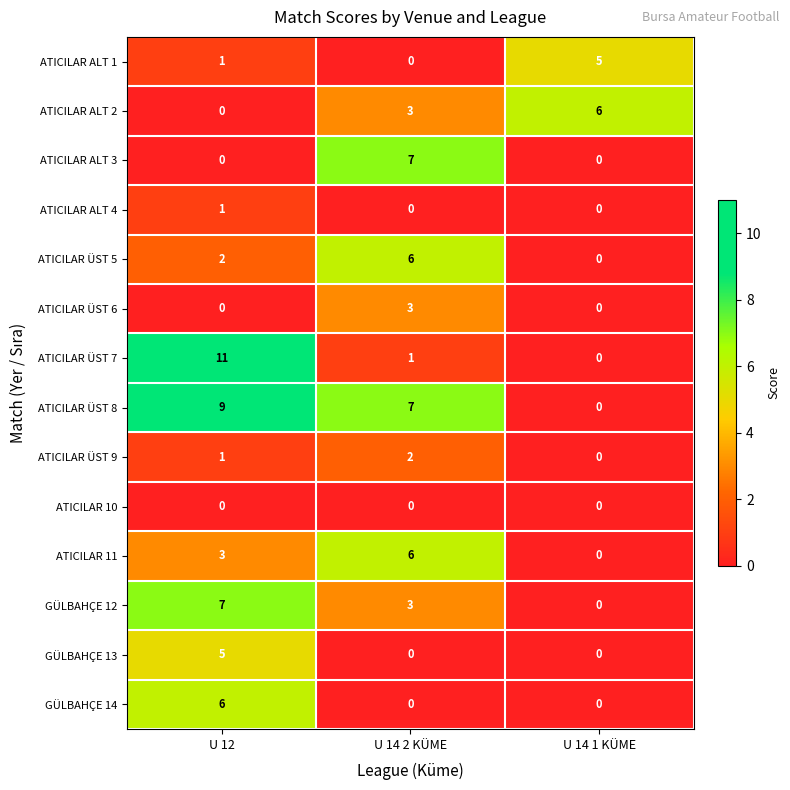

How many values in the ATICILAR ALT 3 series exceed 0?

1